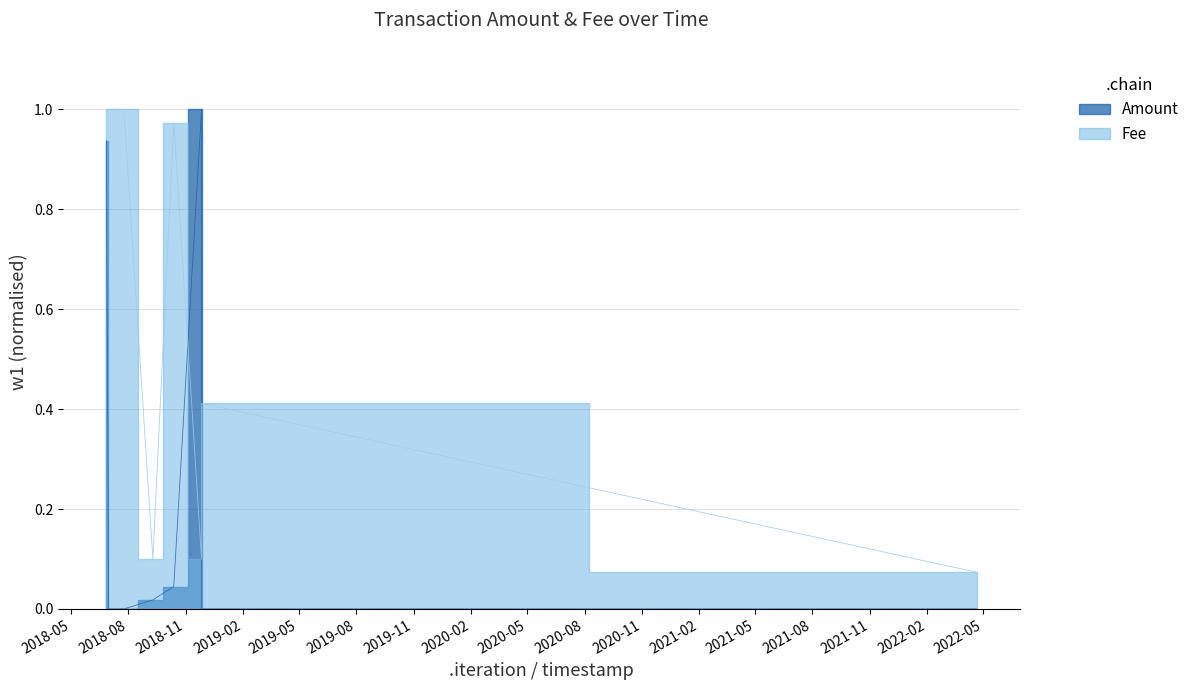

At how many categories does at least one series exceed 0?

9